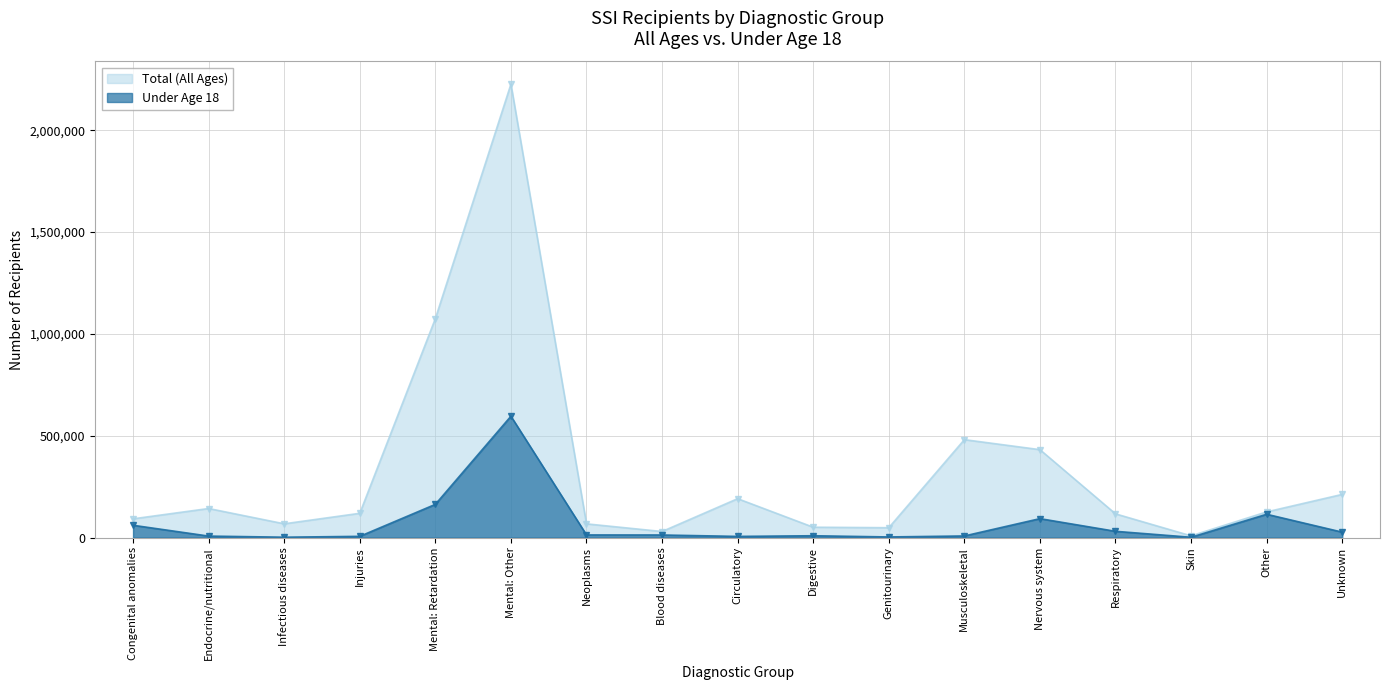

How many data points in Total (All Ages) are above 119295?

8